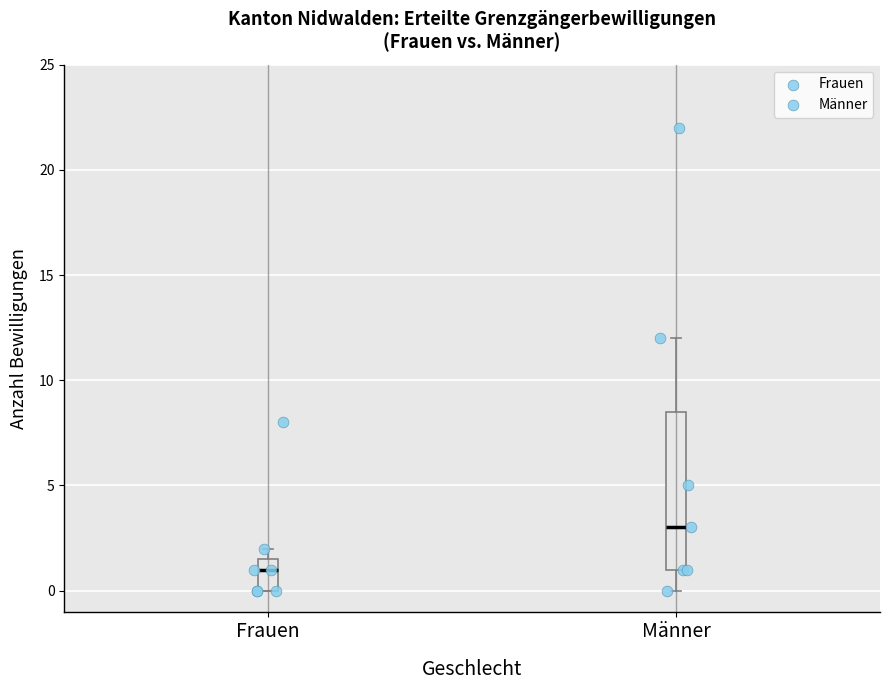

Which box has the highest median line?

Männer